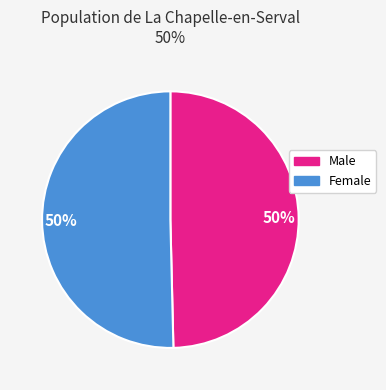

To the nearest percent, what is the combined percentage of Female and Male?

100%